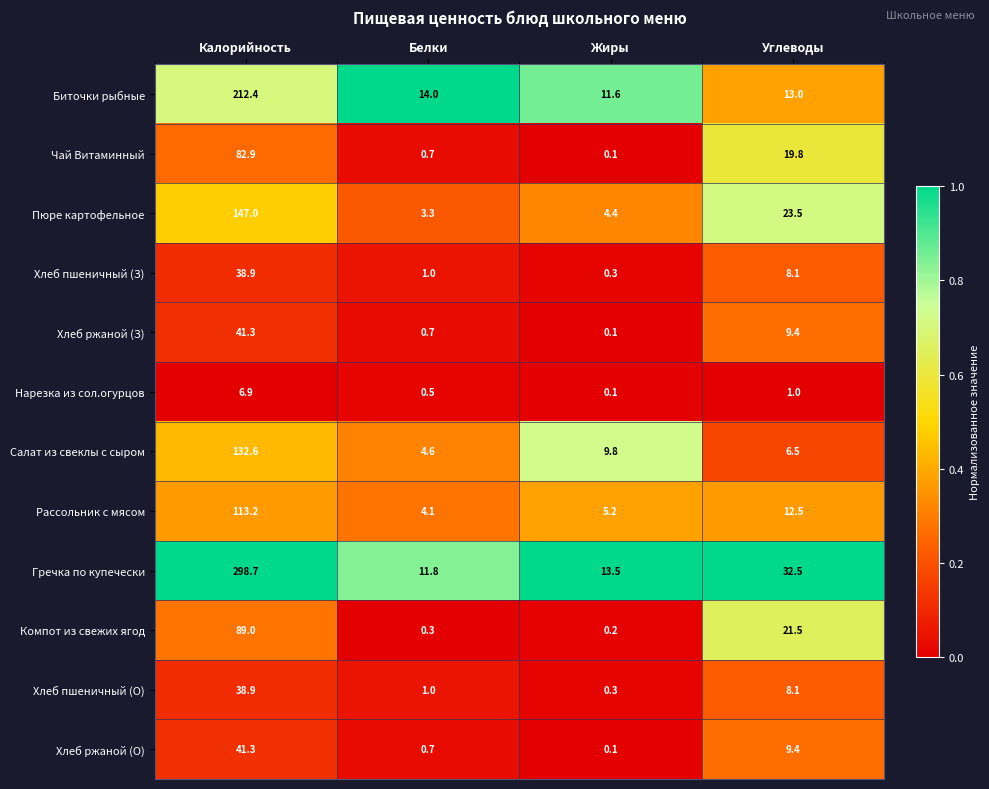

What is the sum of all Хлеб пшеничный (О) values?

48.3